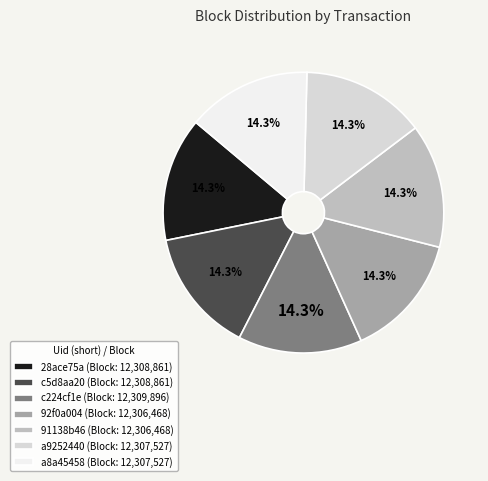

What is the ratio of the value at 91138b46 (Block: 12,306,468) to the value at c5d8aa20 (Block: 12,308,861)?

1.0